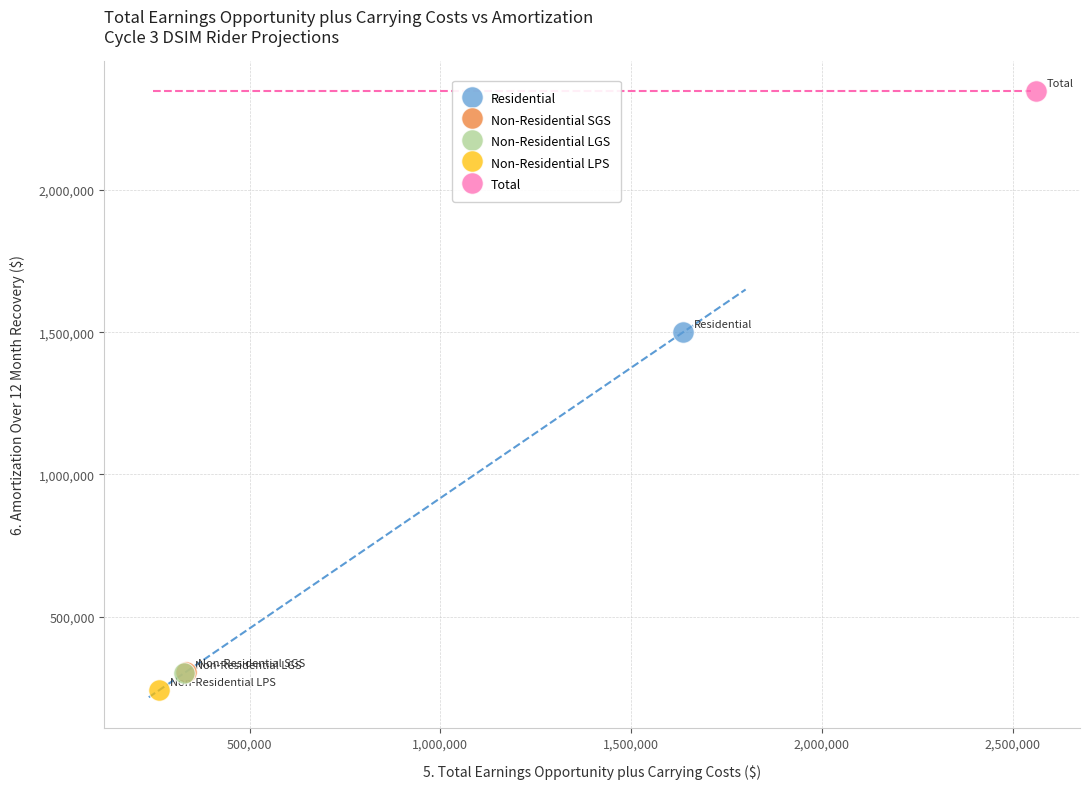

What are all the series names shown in the legend?

Residential, Non-Residential SGS, Non-Residential LGS, Non-Residential LPS, Total